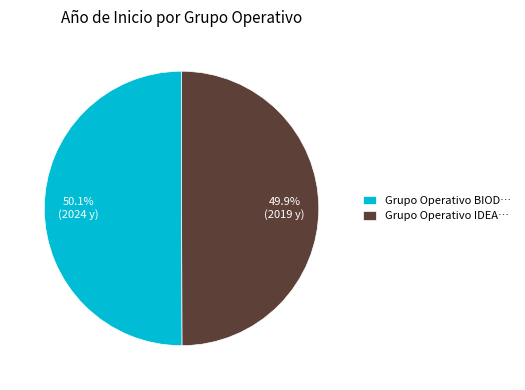

What is the ratio of the value at Grupo Operativo IDEA… to the value at Grupo Operativo BIOD…?

1.0